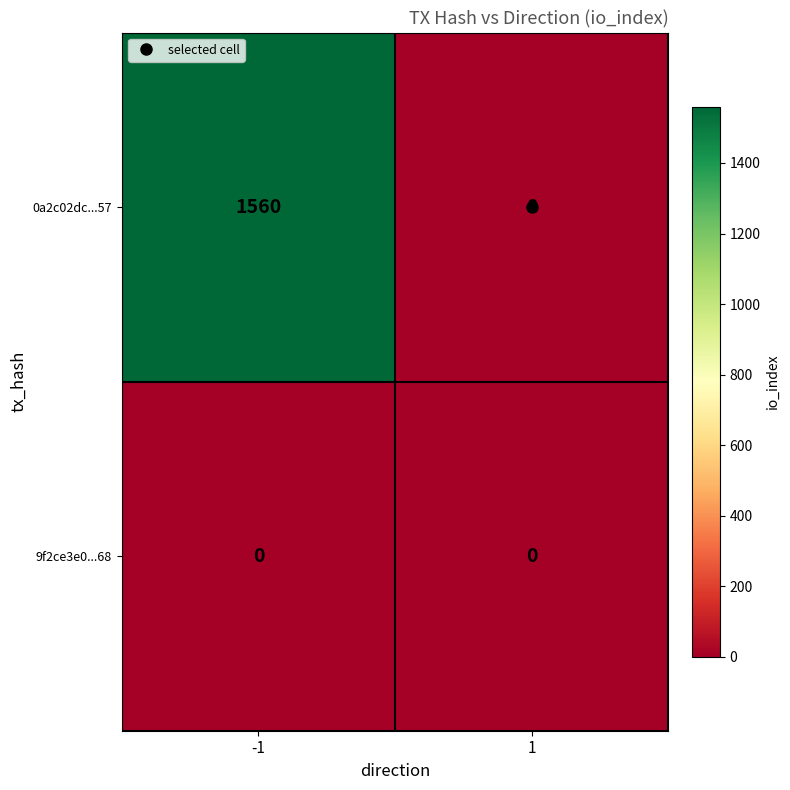

Rank the series at -1 from lowest to highest value.

9f2ce3e0...68, 0a2c02dc...57